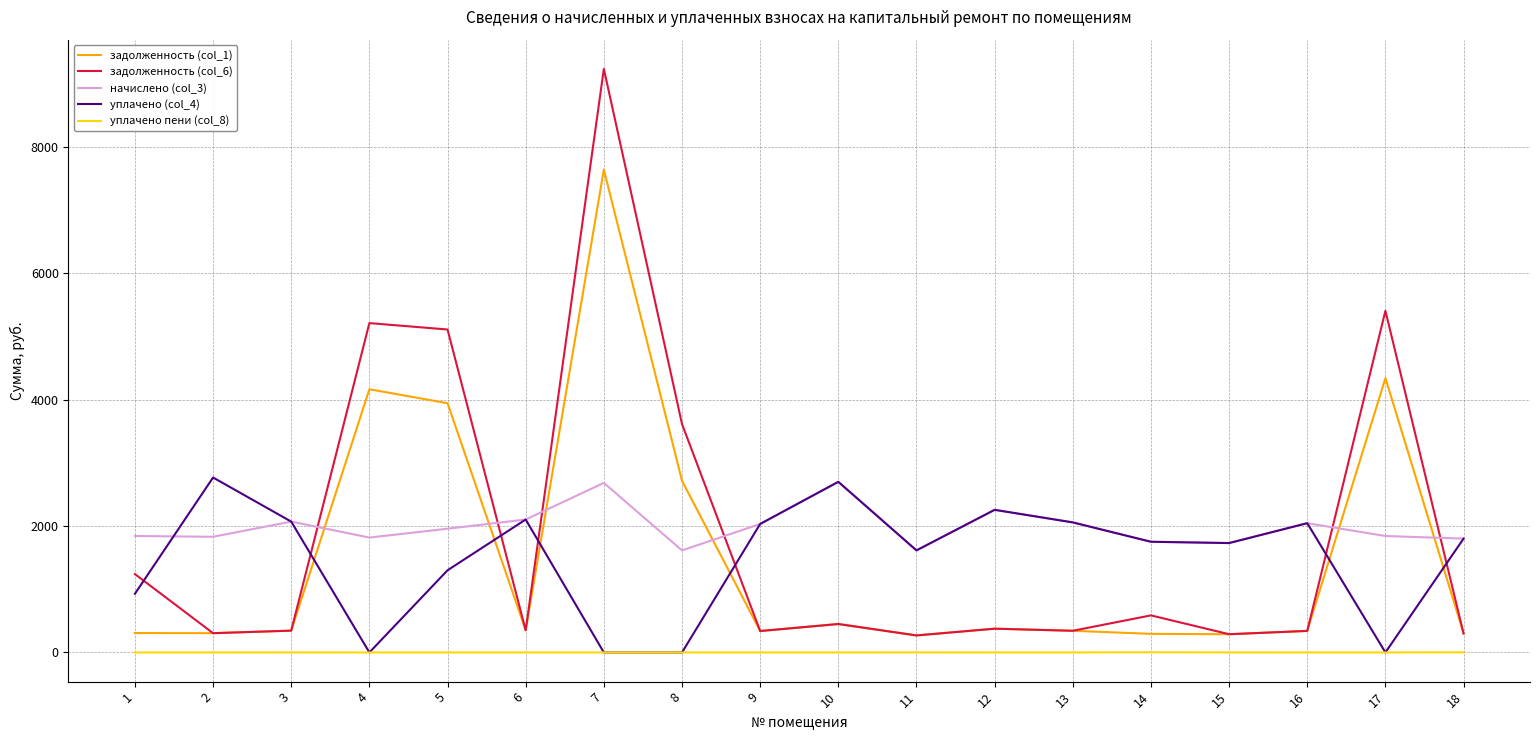

True or false: уплачено пени (col_8) and задолженность (col_6) cross at least once.

False